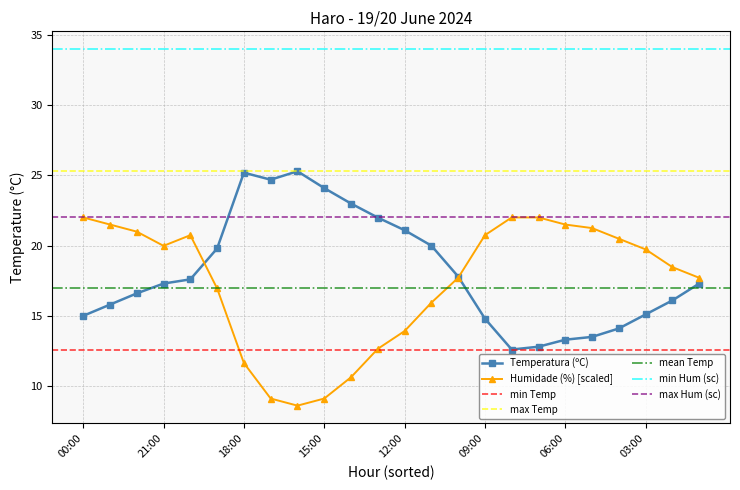

Which has a higher value, 16:00 or 13:00?

16:00